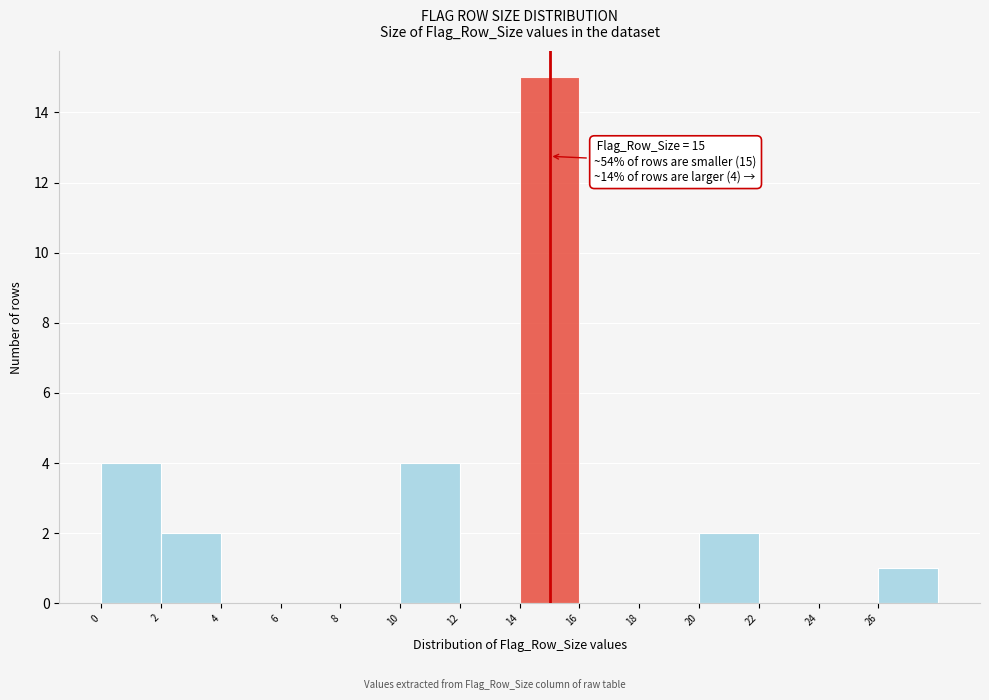

Which range on the x-axis has the tallest bar?

14 to 16